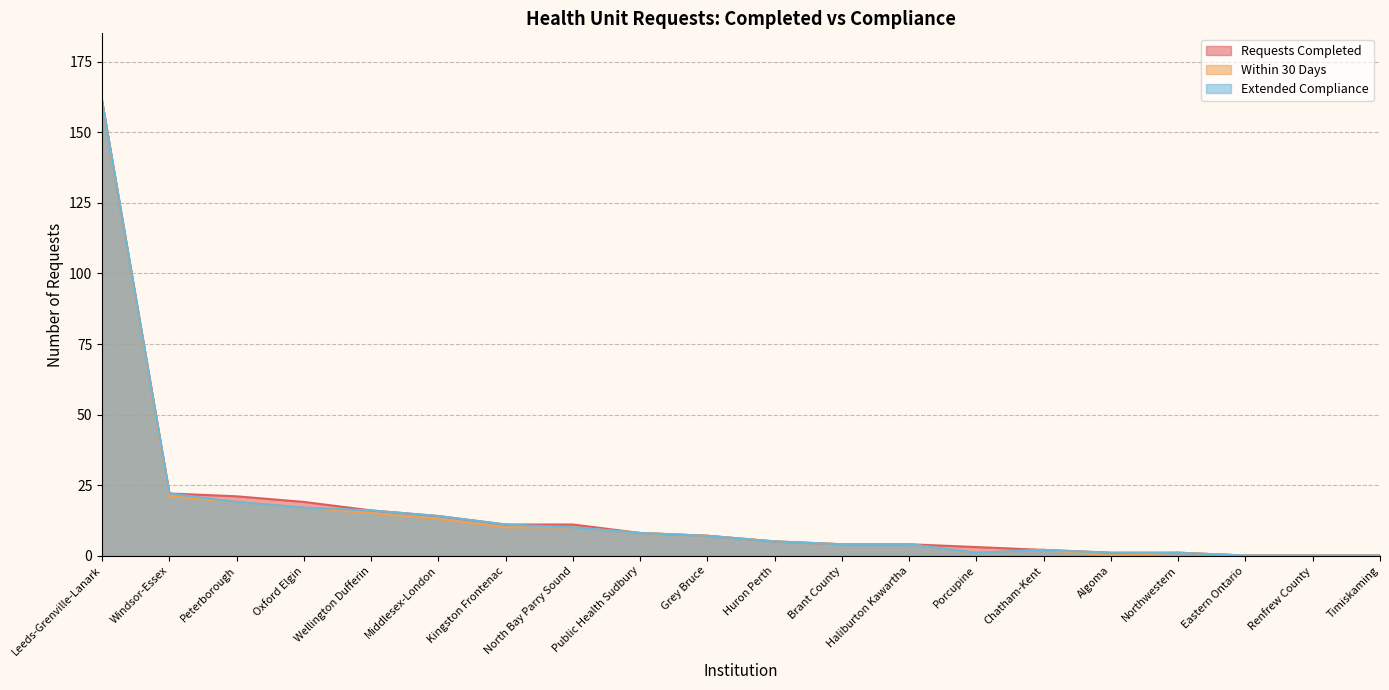

How many series are shown in this chart?

3